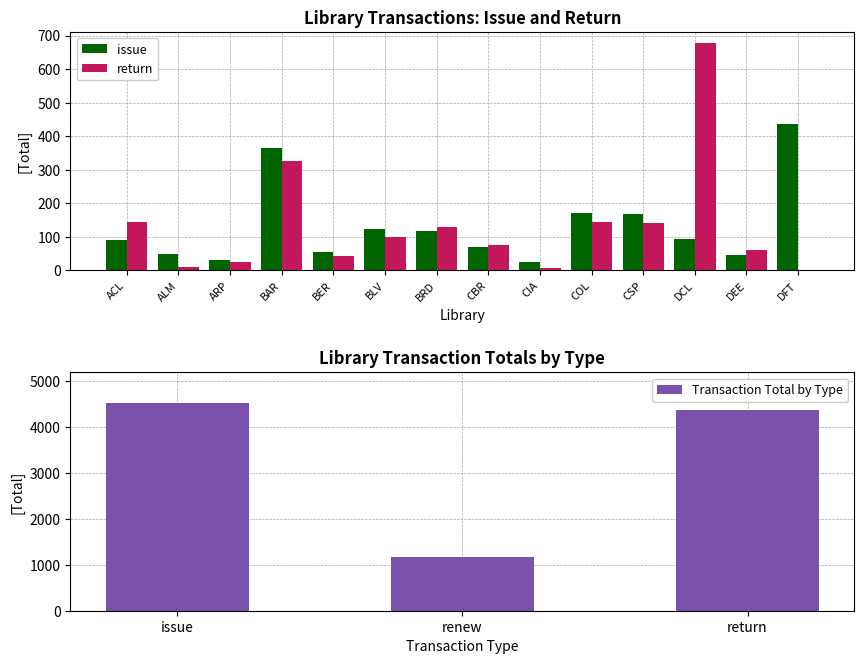

Rank the categories by return value from highest to lowest.

DCL, BAR, ACL, COL, CSP, BRD, BLV, CBR, DEE, BER, ARP, ALM, CIA, DFT